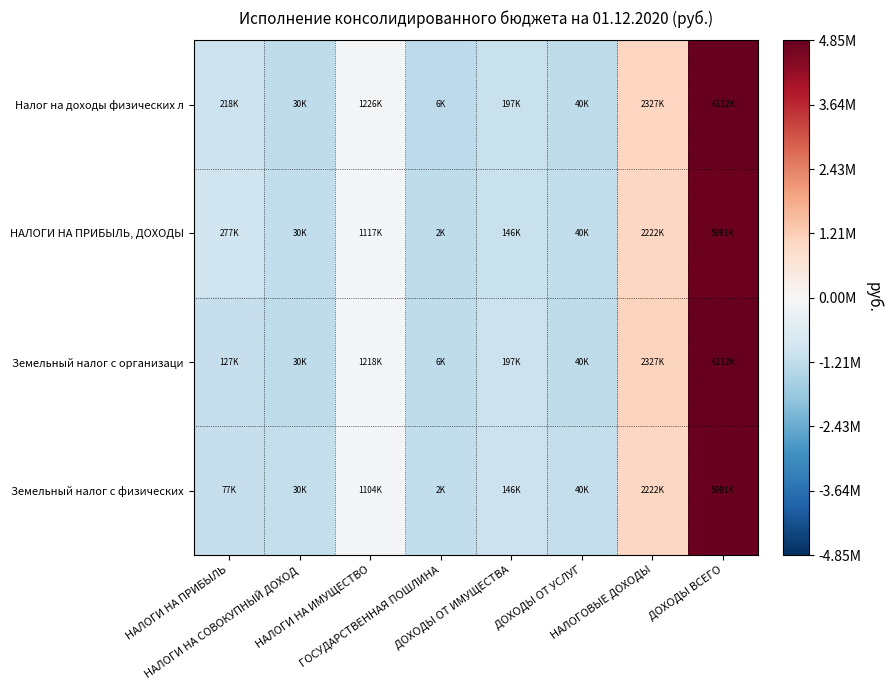

Which category has the lowest value across all series?

ГОСУДАРСТВЕННАЯ ПОШЛИНА